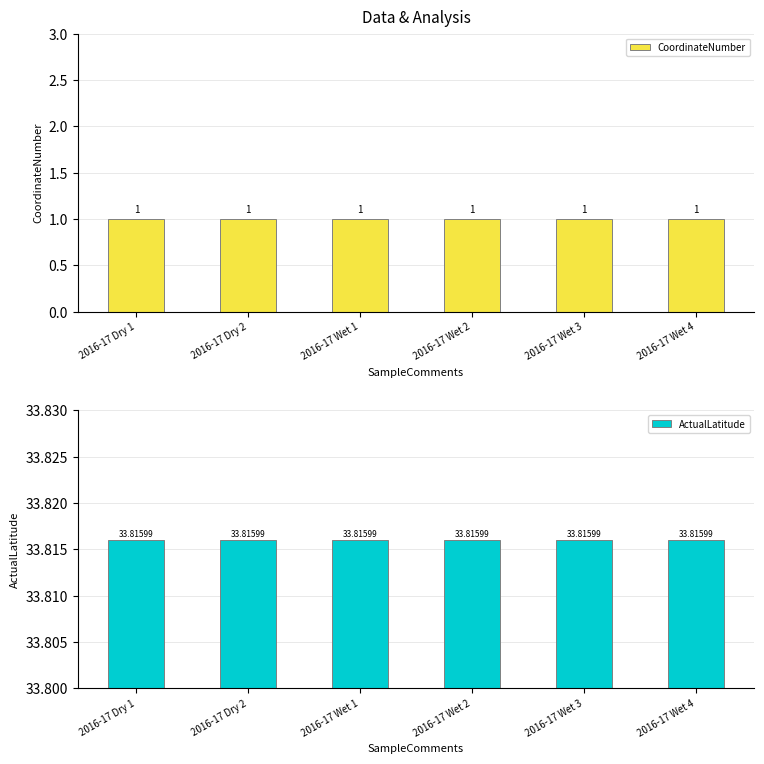

Which category has the lowest value across all series?

2016-17 Dry 1